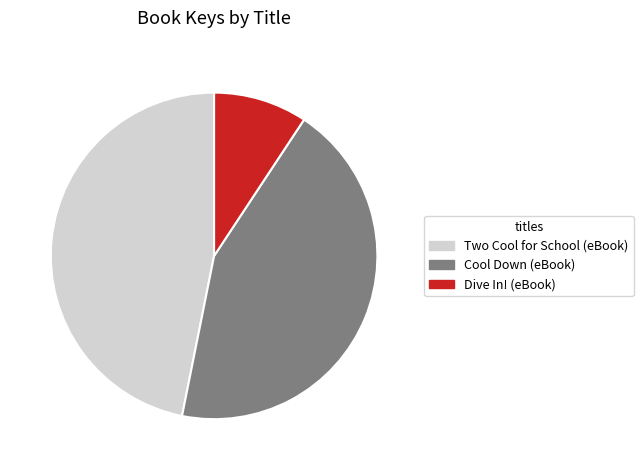

Which slice is the smallest?

Dive In! (eBook)